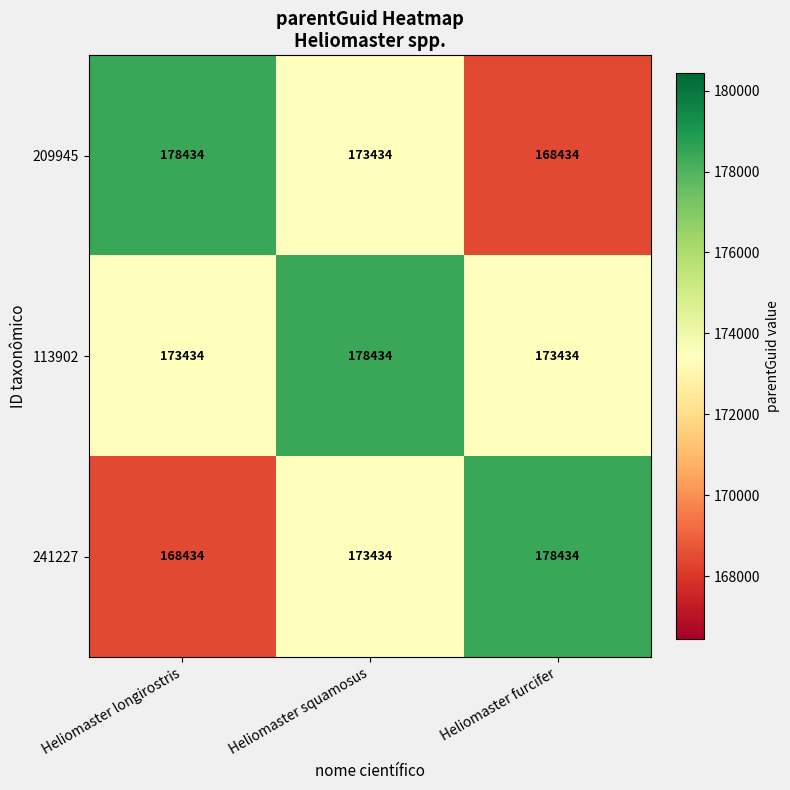

What is the difference between the maximum and minimum values in the 209945 series?

10000